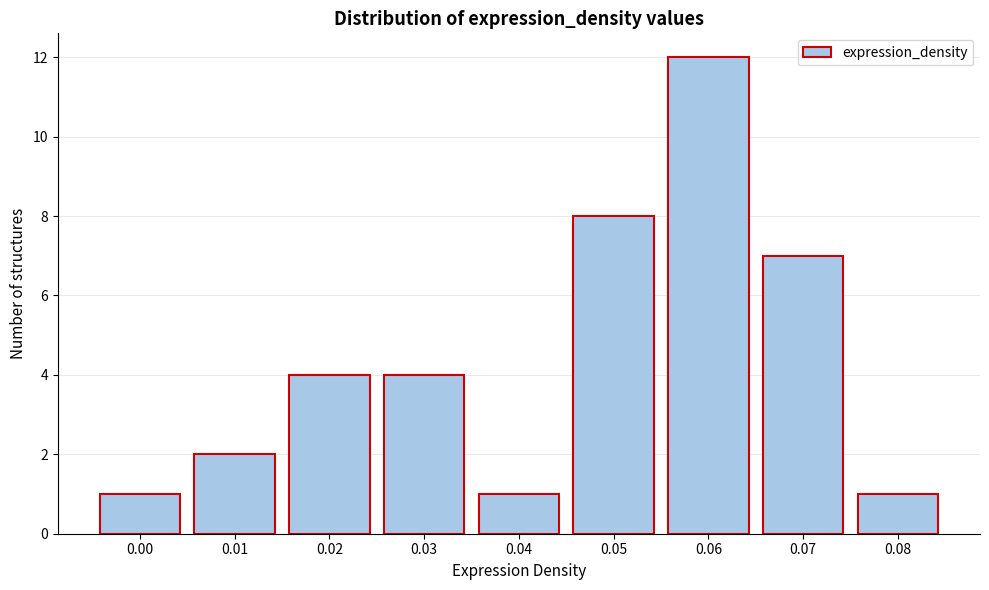

Reading left to right, transcribe all the data shown in this chart.

0.00=1	0.01=2	0.02=4	0.03=4	0.04=1	0.05=8	0.06=12	0.07=7	0.08=1